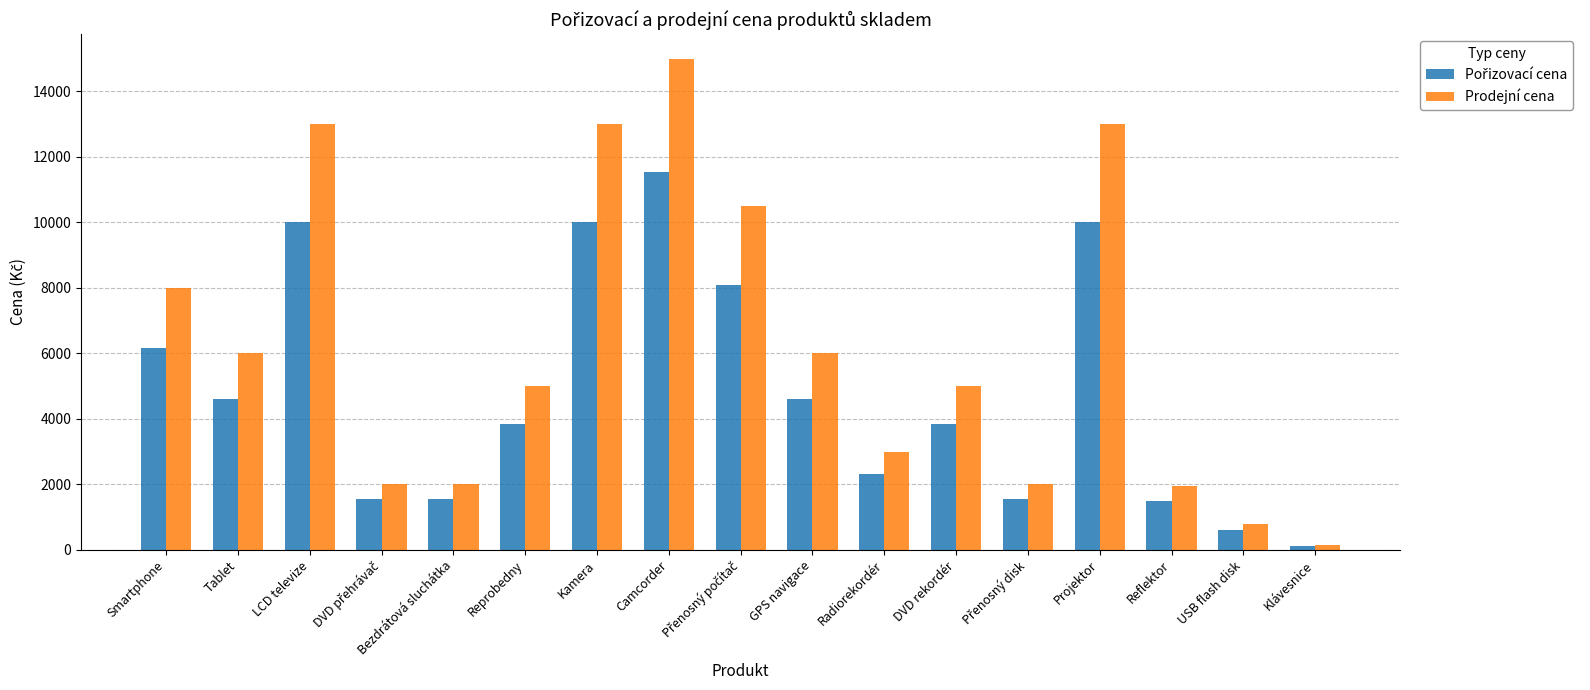

The Prodejní cena series shows 4999.0 at DVD rekordér. True or false?

True